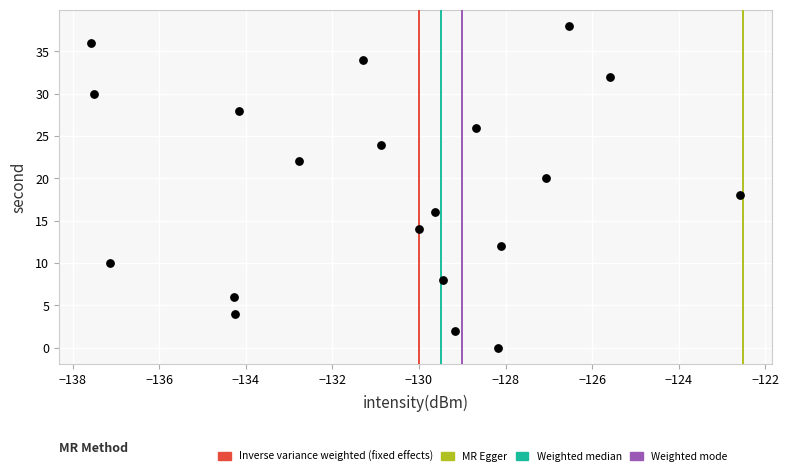

What is the range of Y values (max minus min)?

38